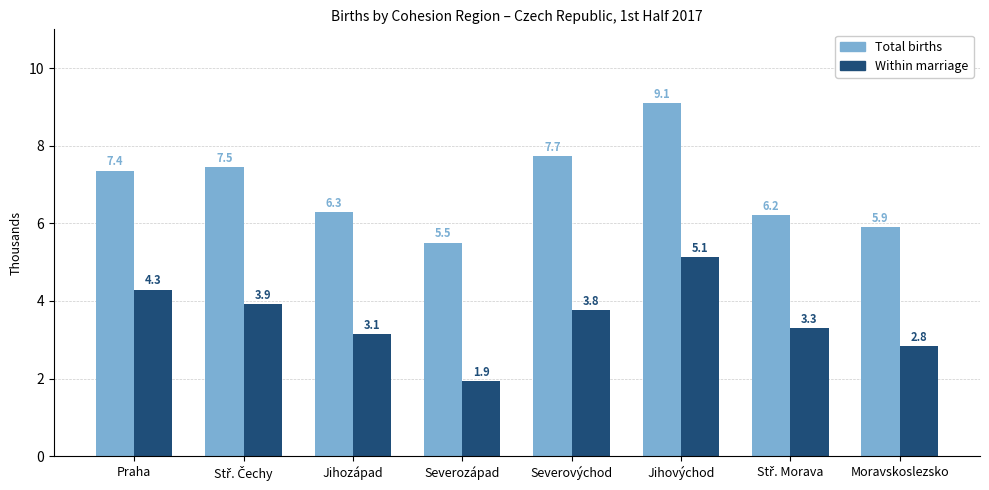

Which series has the largest range (max minus min)?

Total births